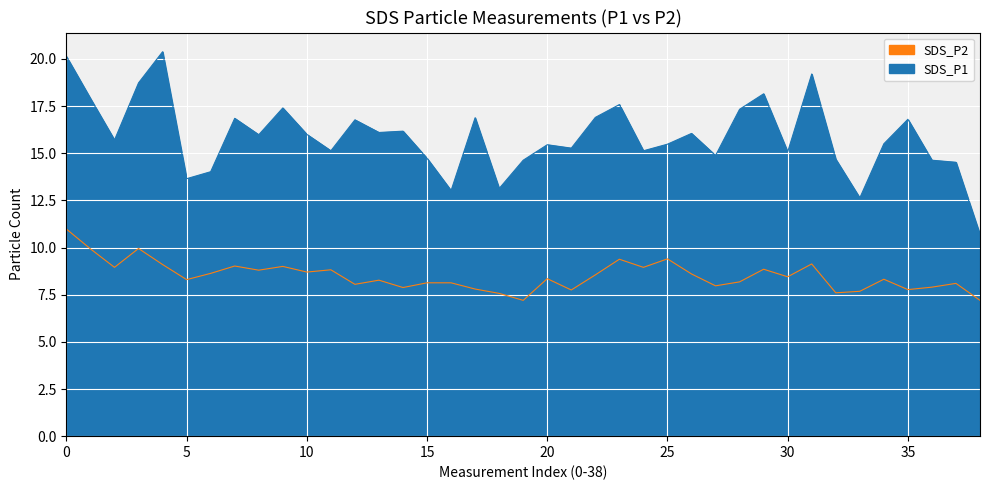

List the series in order of their overall mean, highest first.

SDS_P1, SDS_P2